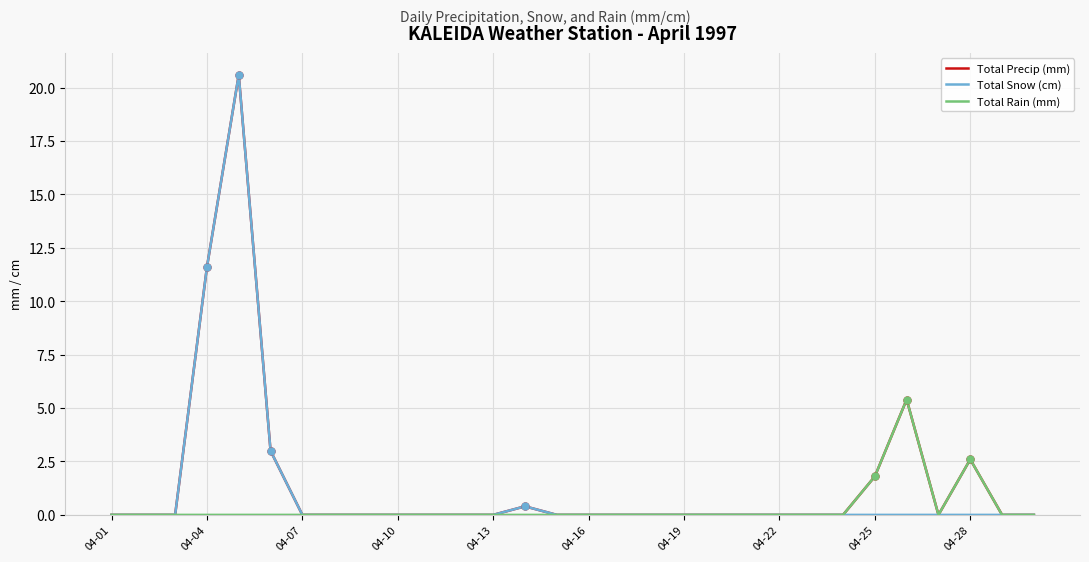

Where is Total Snow (cm) nearest to the value 10?

04-04